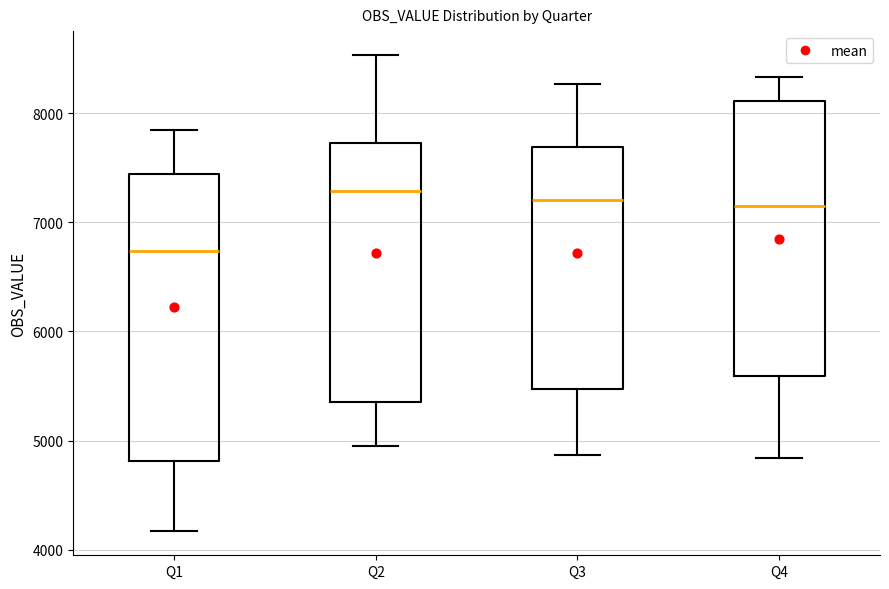

Reading left to right, transcribe this box plot: for each box, give where its median line is, the range the box spans, and where its two whiskers end, as read against the y-axis. The values are not printed on the chart, so give them approximately, as read against the axis.

Q1: median 6700, box 4800 to 7400, whiskers 4200 to 7800
Q2: median 7300, box 5400 to 7700, whiskers 4900 to 8500
Q3: median 7200, box 5500 to 7700, whiskers 4900 to 8300
Q4: median 7100, box 5600 to 8100, whiskers 4800 to 8300